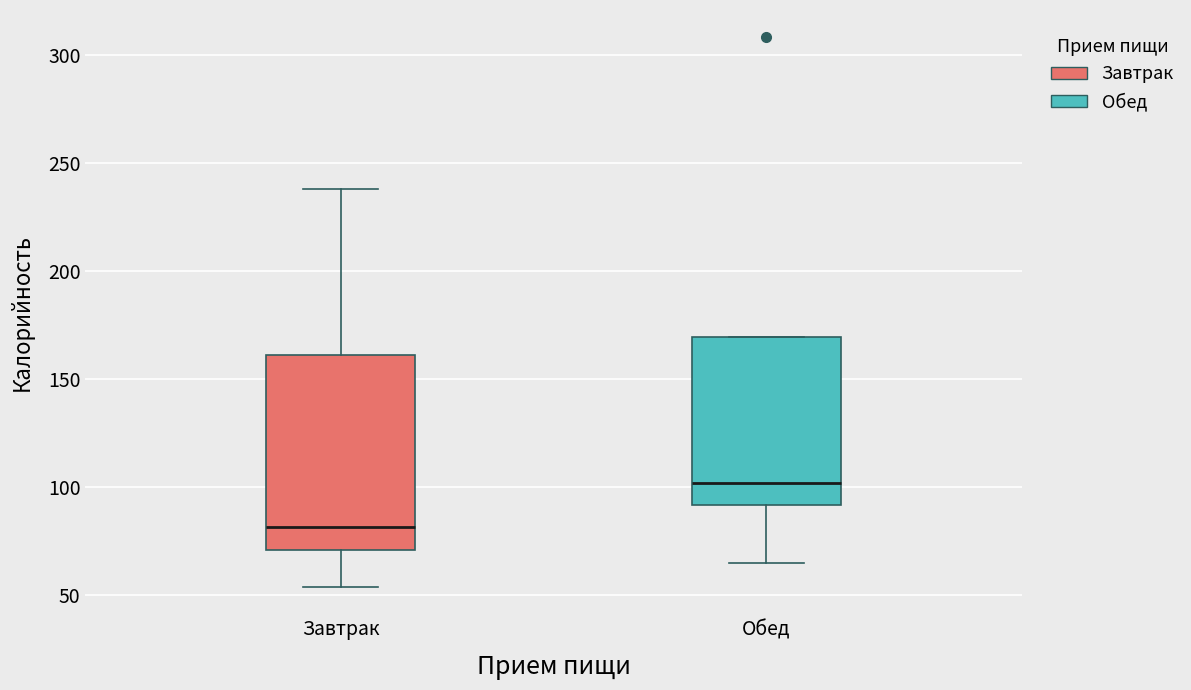

Reading left to right, transcribe this box plot: for each box, give where its median line is, the range the box spans, and where its two whiskers end, as read against the y-axis. The values are not printed on the chart, so give them approximately, as read against the axis.

Завтрак: median 80, box 70 to 160, whiskers 55 to 240
Обед: median 100, box 90 to 170, whiskers 65 to 170